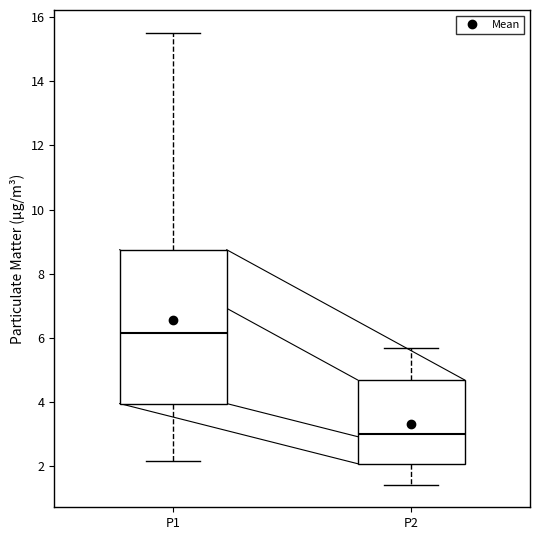

Reading left to right, read every box against the y-axis: the position of its median line, the range the box covers, and the ends of its whiskers. The values are not printed on the chart, so give them approximately, as read against the axis.

P1: median 6.2, box 4.0 to 8.8, whiskers 2.2 to 15.6
P2: median 3.0, box 2.0 to 4.6, whiskers 1.4 to 5.6